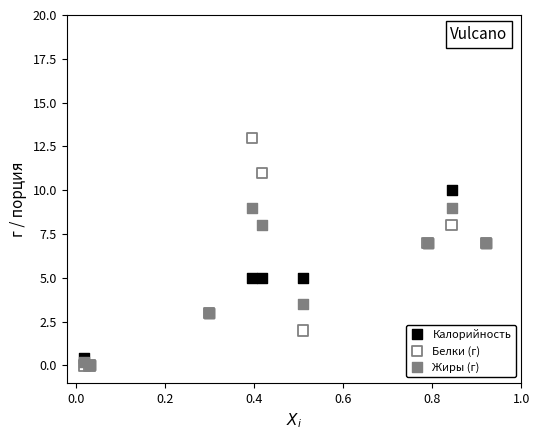

In the Жиры (г) series, what Y value is closest to 4?

3.5